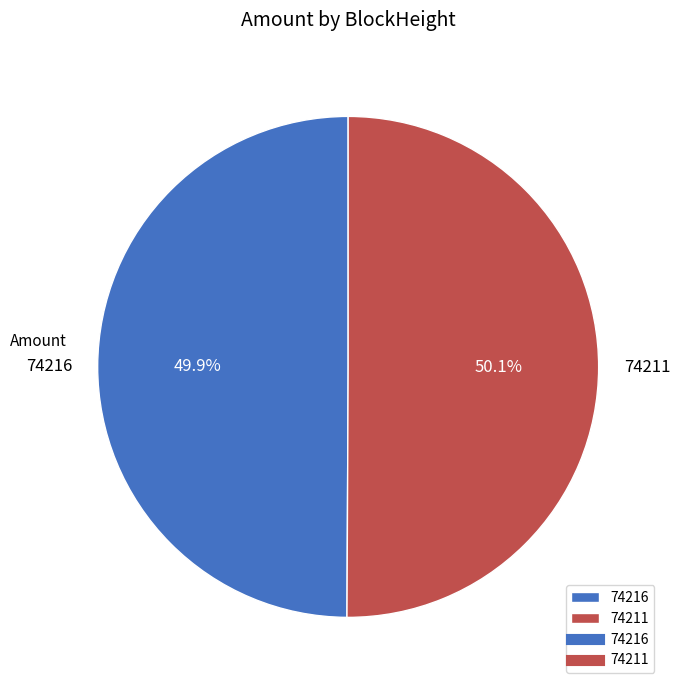

What percentage is the 74211 slice, to the nearest percent?

50%